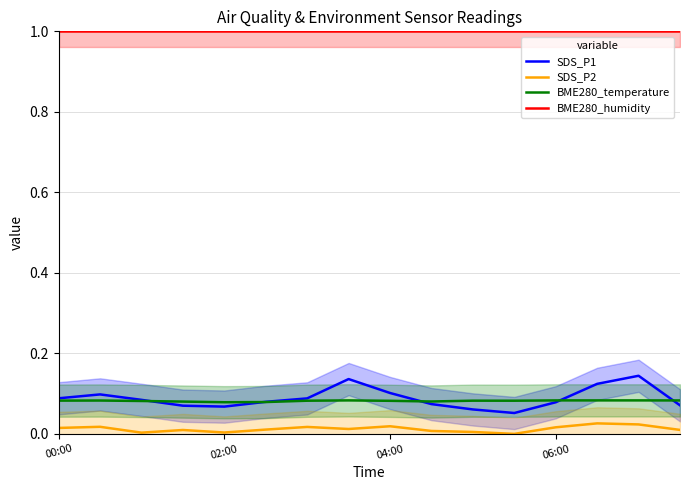

True or false: SDS_P2 has a value of 0.0 at 10.

False